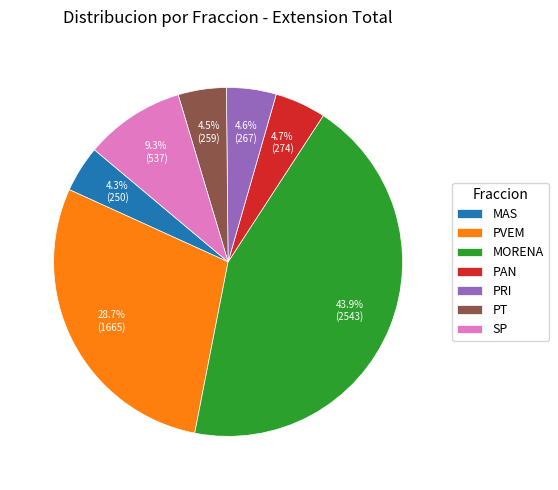

Does PAN account for over 50% of the chart?

No